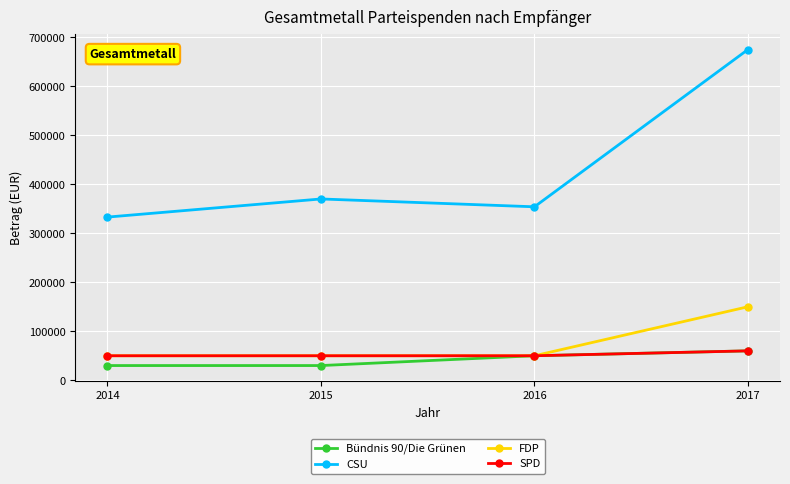

True or false: CSU and FDP intersect in this chart.

False